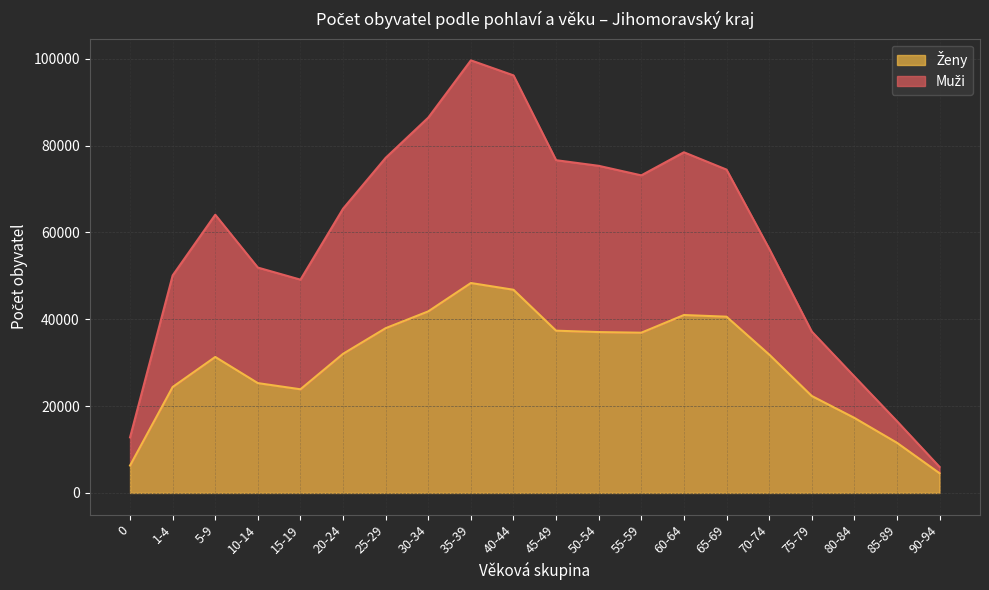

At how many categories does at least one series exceed 33400?

16